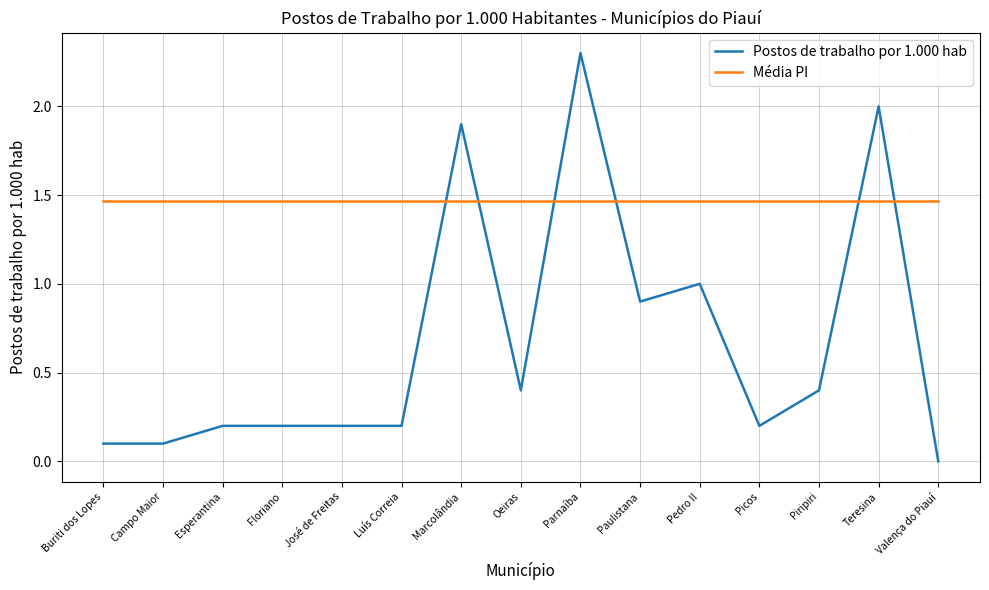

What position from the right is José de Freitas?

11